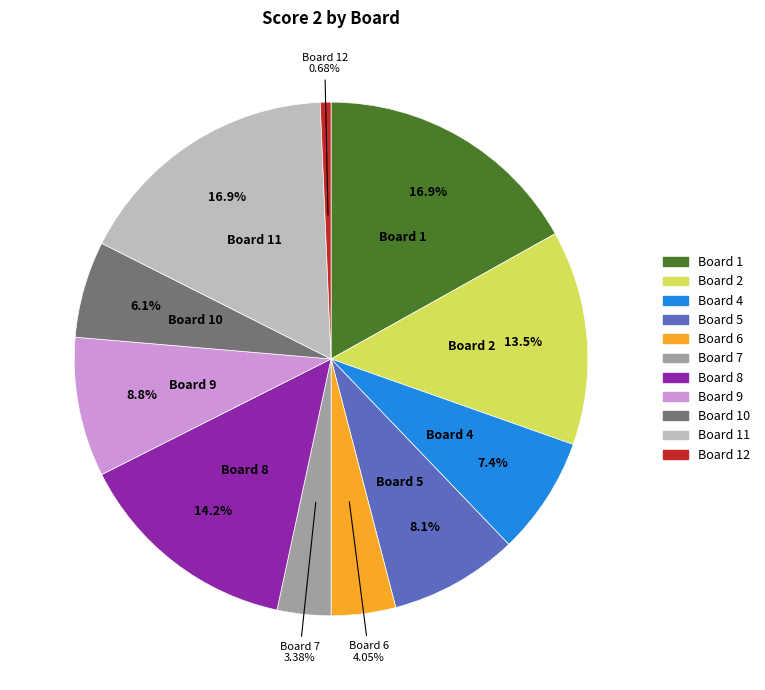

Is there a majority slice in this chart?

No